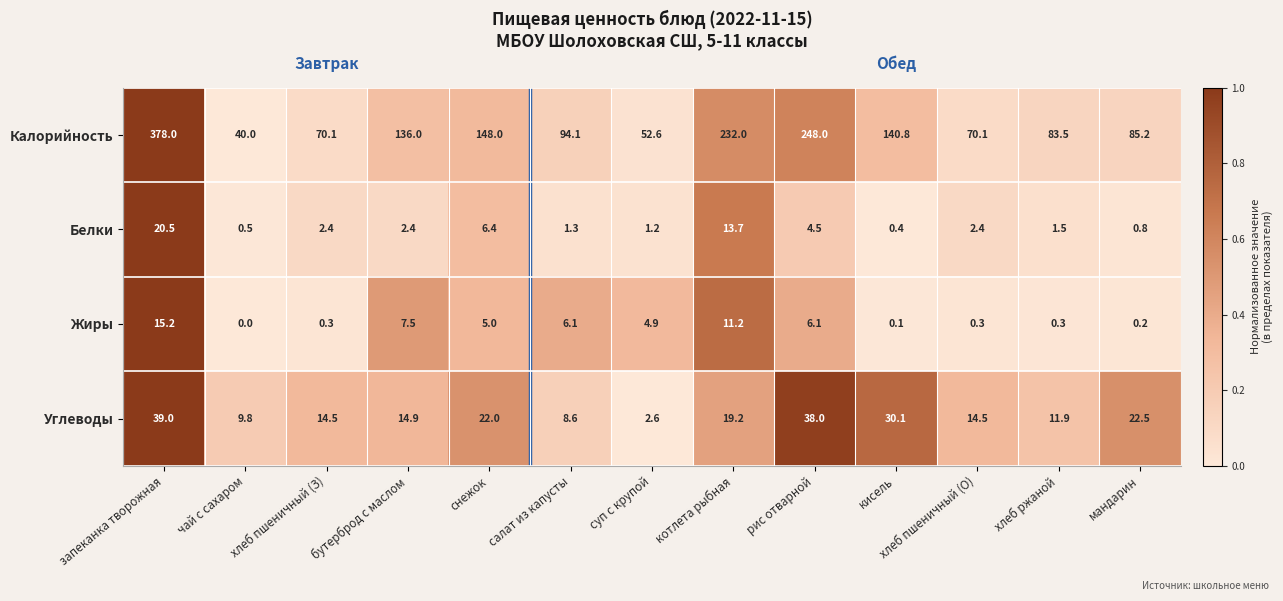

What is the total value across all series at хлеб ржаной?

97.2